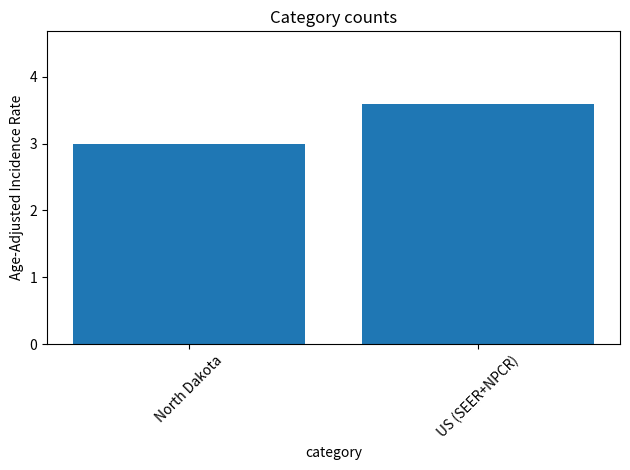

Reading right to left, transcribe all the data shown in this chart.

US (SEER+NPCR)=3.6	North Dakota=3.0